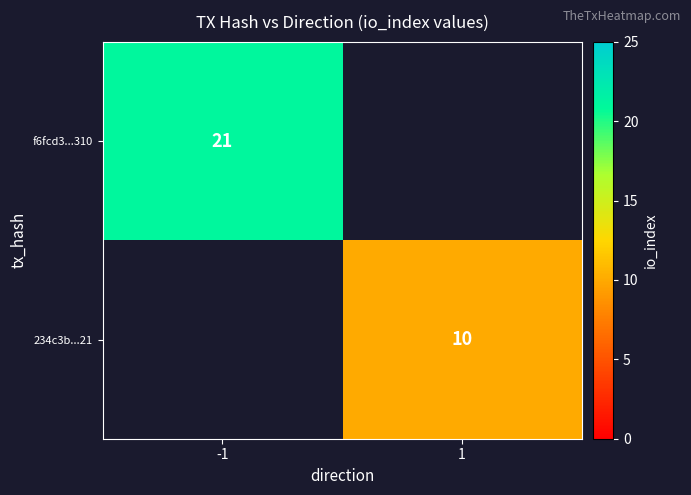

The f6fcd3...310 series shows 27 at -1. True or false?

False